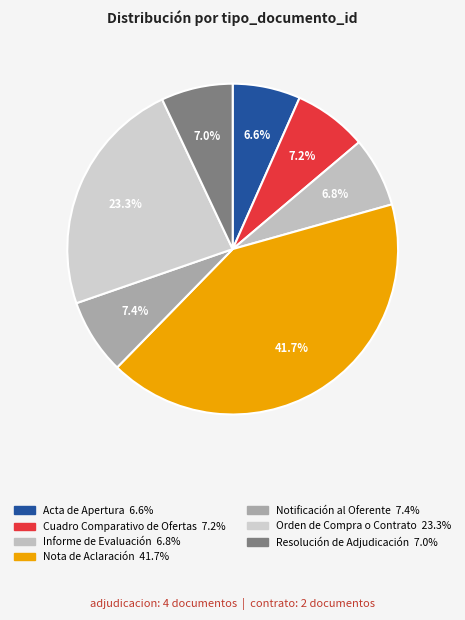

How many segments does this pie chart have?

7